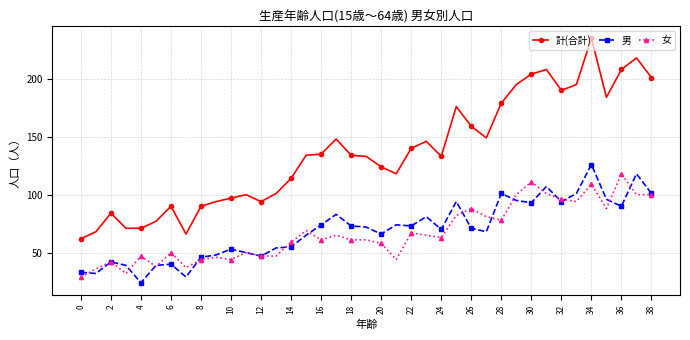

Which series has the widest spread of values?

計(合計)